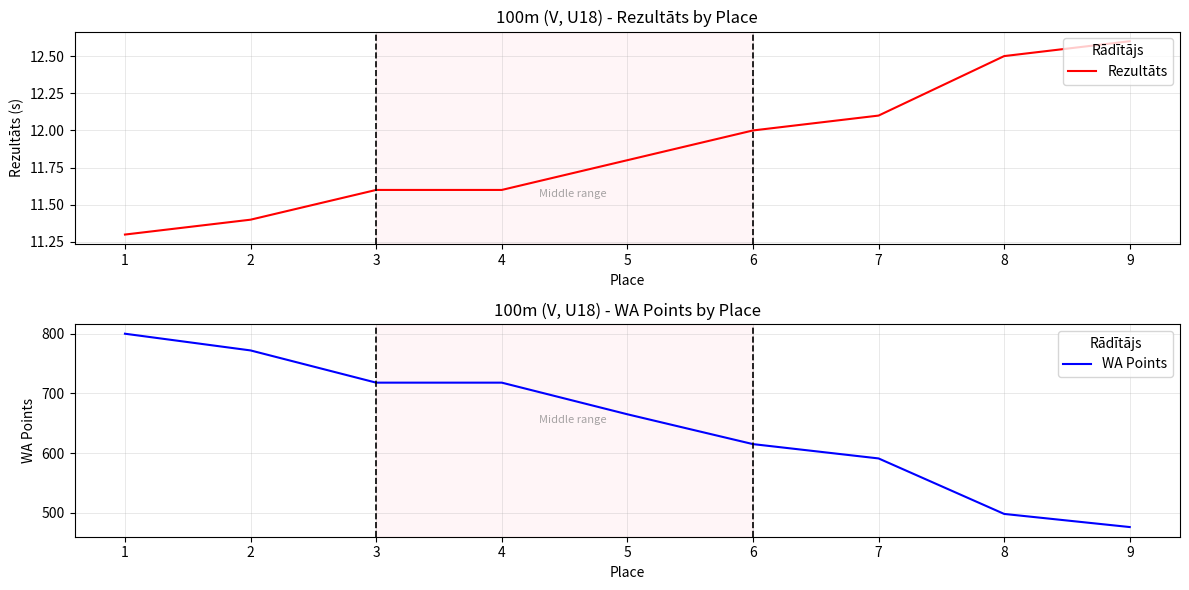

True or false: WA Points and Rezultāts cross at least once.

False